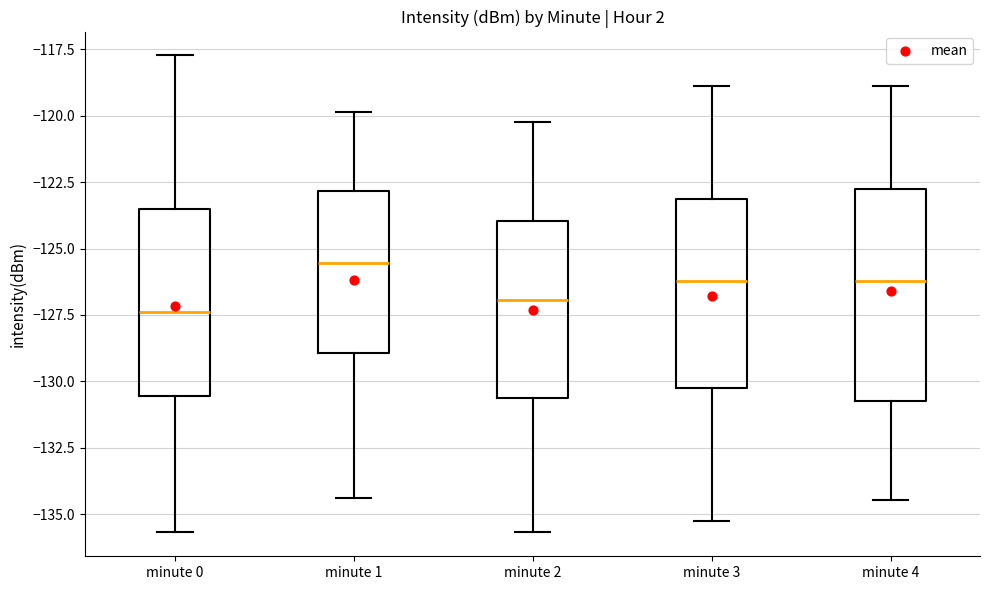

Reading left to right, read every box against the y-axis: the position of its median line, the range the box covers, and the ends of its whiskers. The values are not printed on the chart, so give them approximately, as read against the axis.

minute 0: median -127.5, box -130.5 to -123.5, whiskers -135.5 to -117.5
minute 1: median -125.5, box -129.0 to -123.0, whiskers -134.5 to -120.0
minute 2: median -127.0, box -130.5 to -124.0, whiskers -135.5 to -120.0
minute 3: median -126.0, box -130.5 to -123.0, whiskers -135.0 to -119.0
minute 4: median -126.0, box -130.5 to -123.0, whiskers -134.5 to -119.0